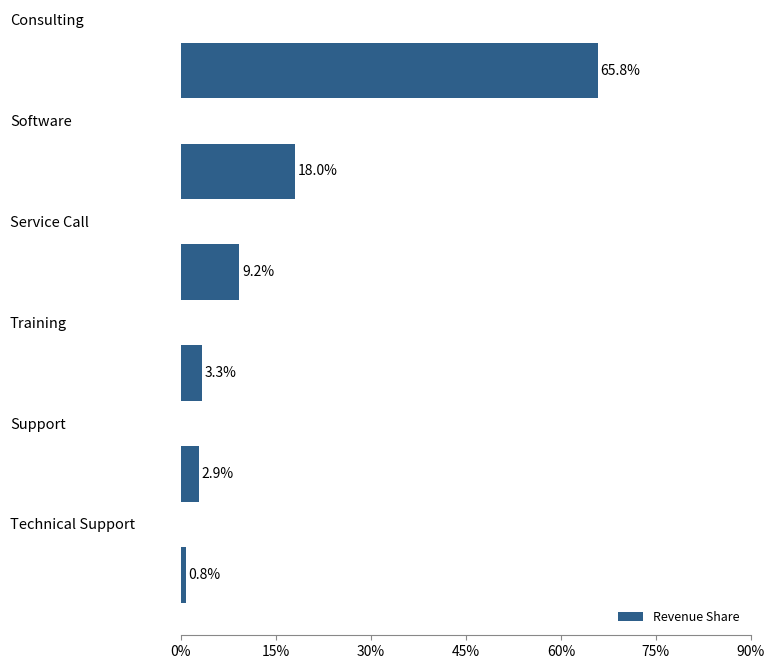

What is the greatest value displayed?

65.8